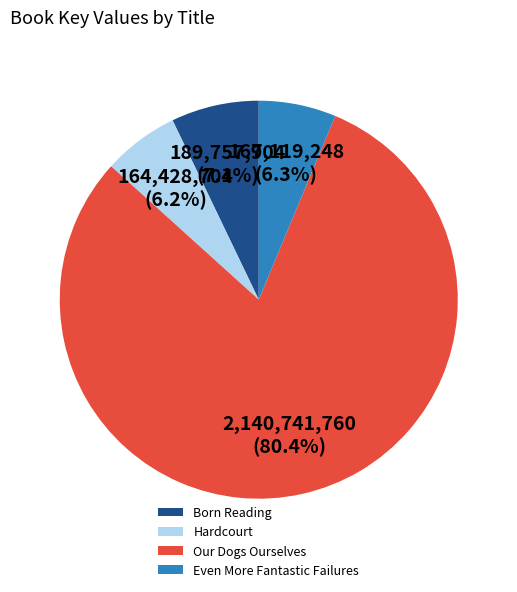

To the nearest percent, what is the difference between the Our Dogs Ourselves and Born Reading slice percentages?

73%